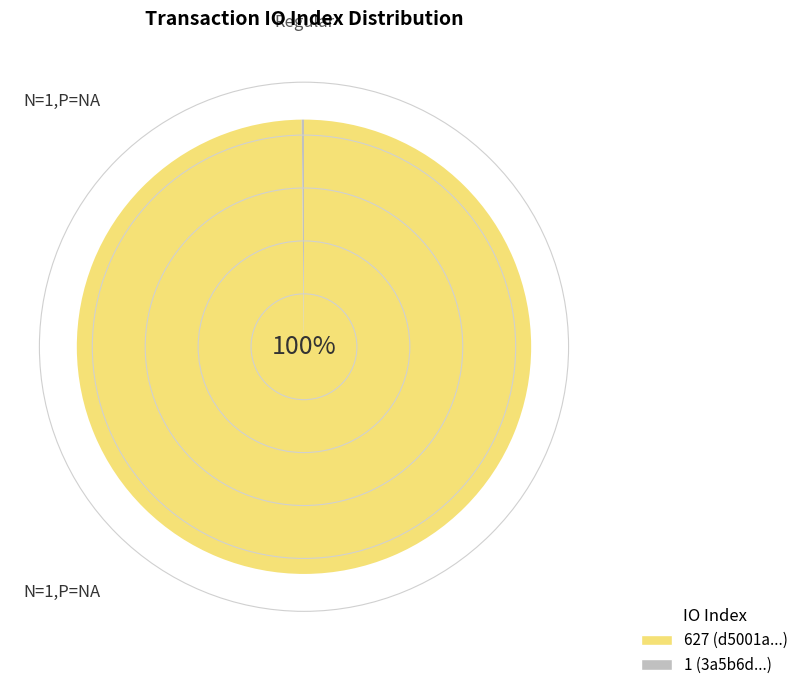

Is there any slice that represents more than half of the pie?

Yes